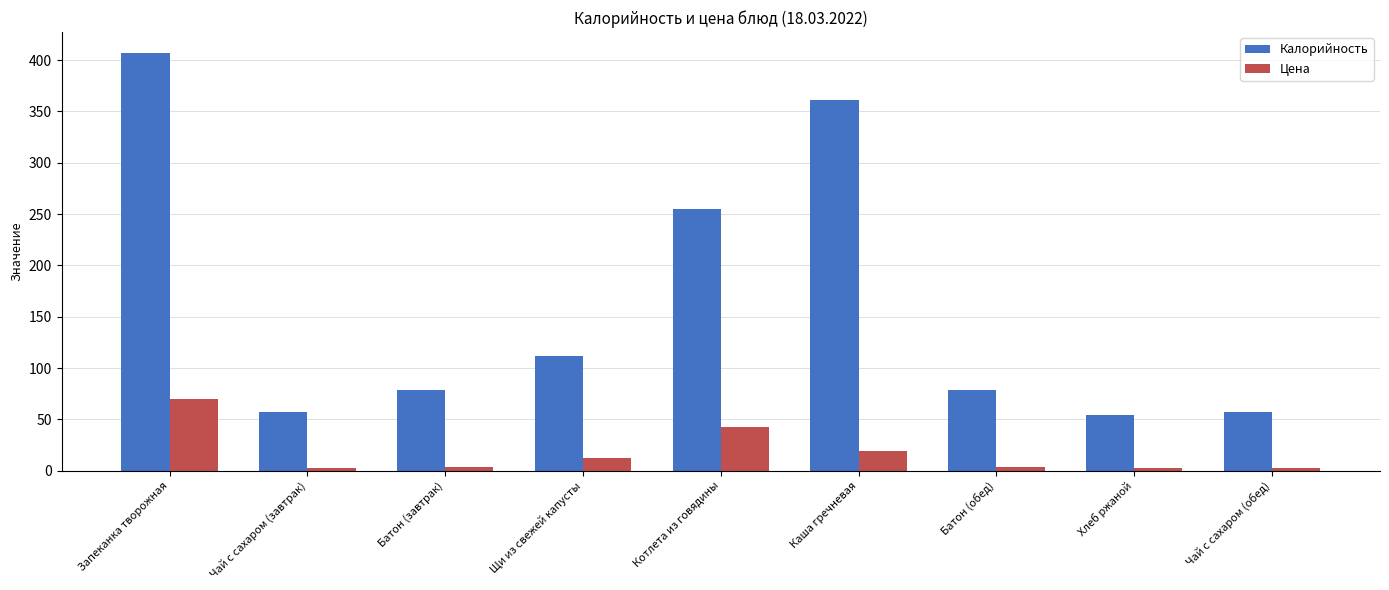

How many bars are there in each group?

2